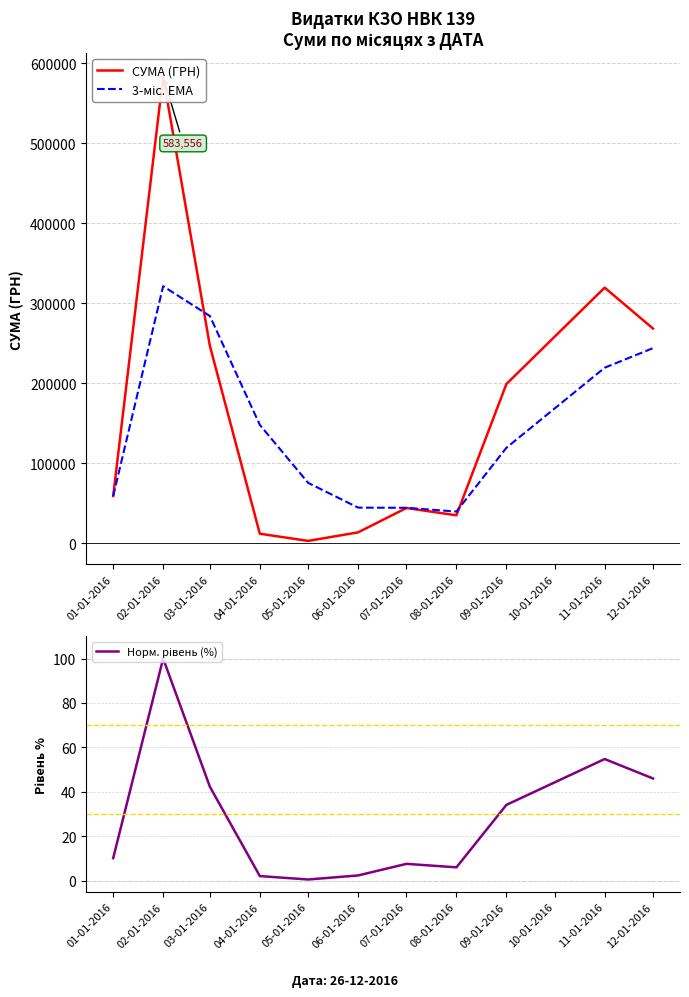

Which category has the highest value in the 3-міс. EMA series?

02-01-2016